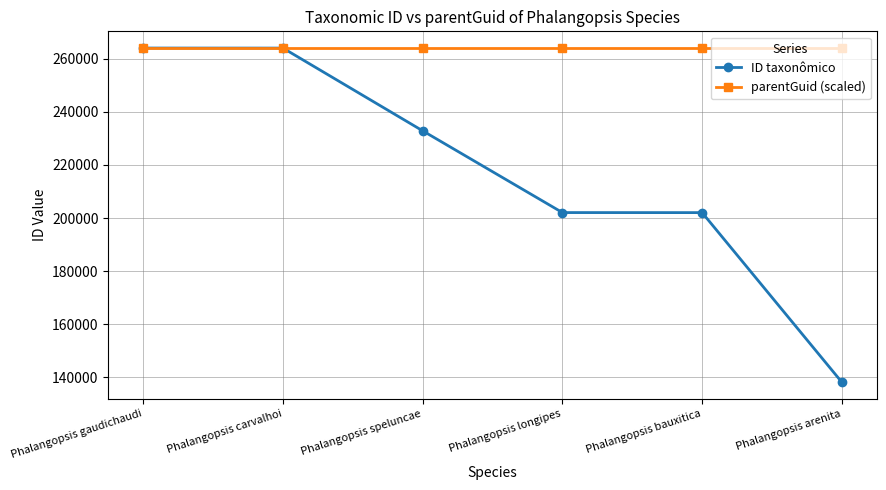

Which series has the largest total across all categories?

parentGuid (scaled)